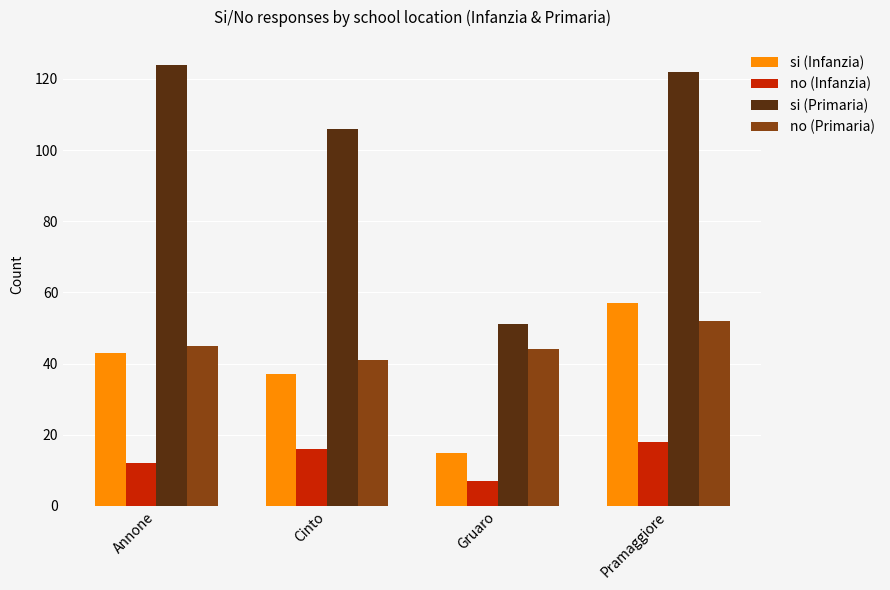

Is it true that si (Primaria) equals 122 at Pramaggiore?

True